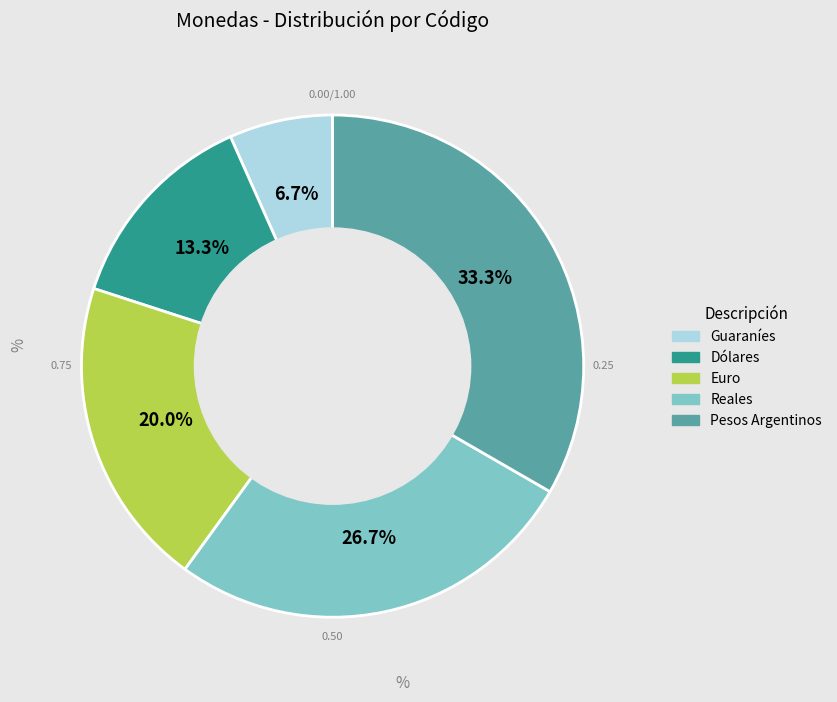

To the nearest percent, what is the difference between the Dólares and Euro slice percentages?

7%